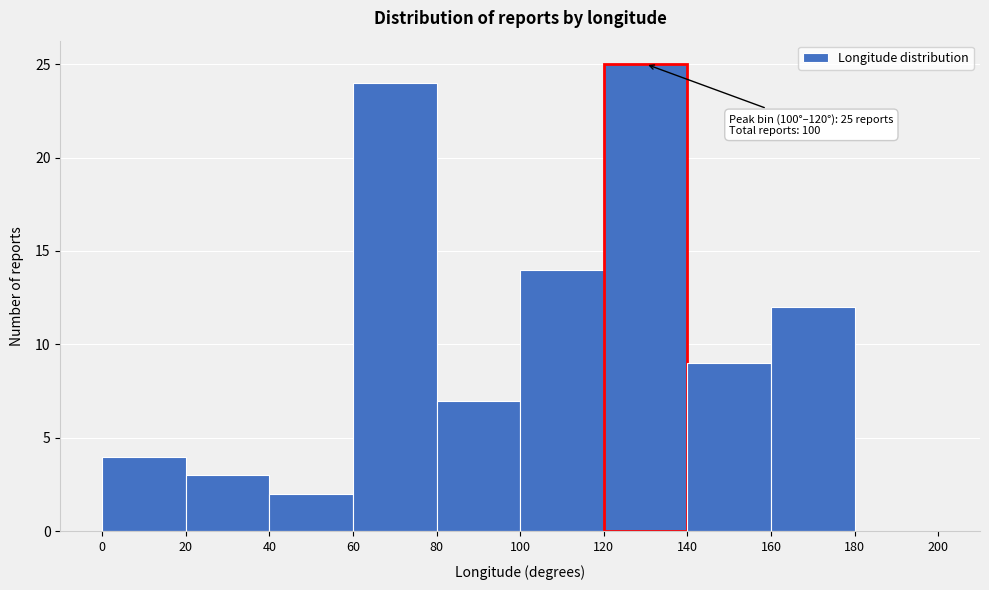

Over which range of the x-axis is the bar tallest?

120 to 140